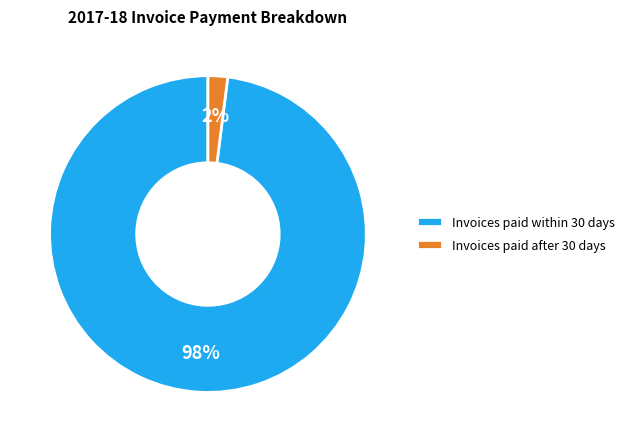

Do Invoices paid within 30 days and Invoices paid after 30 days together represent more than half of the pie?

Yes